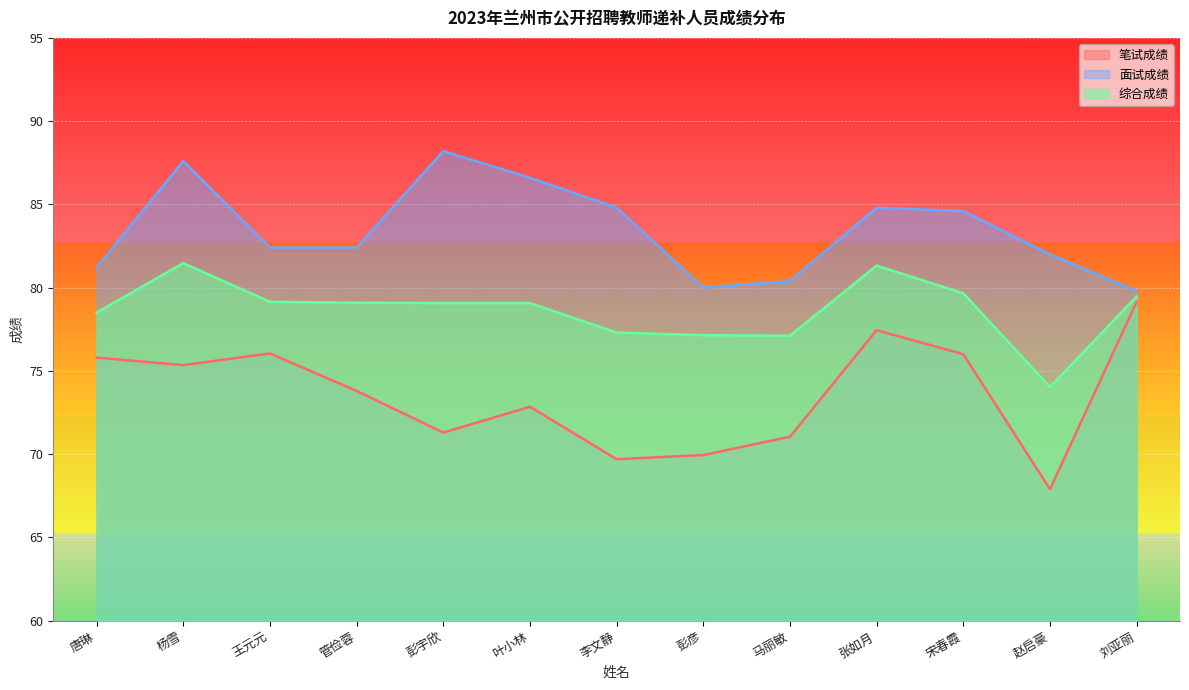

True or false: 综合成绩 and 面试成绩 intersect in this chart.

False